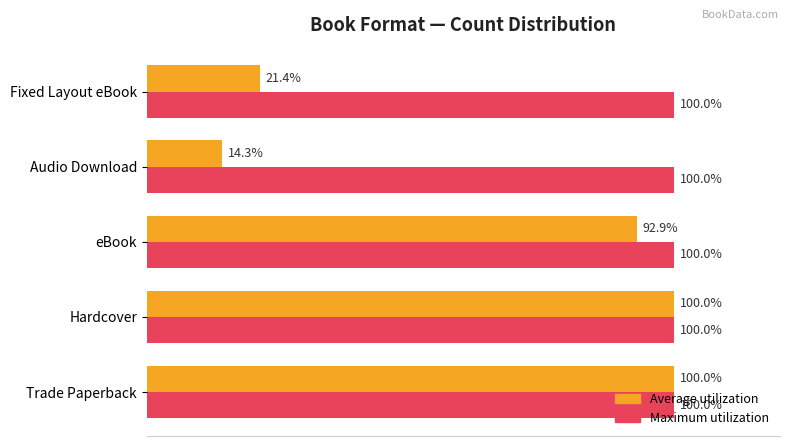

At which category does the chart reach its minimum across all series?

Audio Download